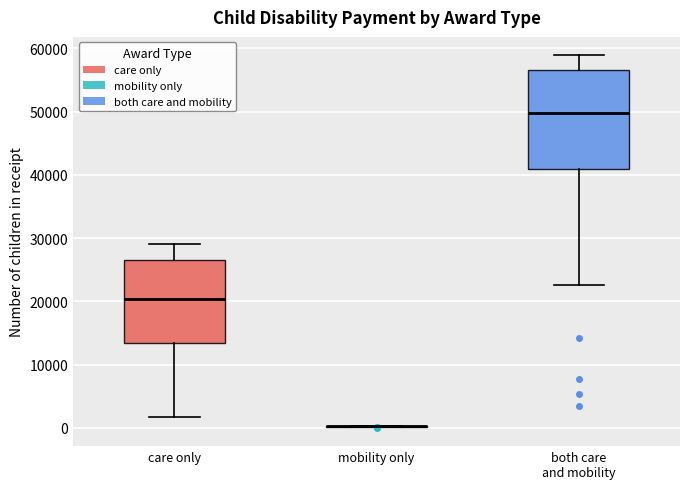

Comparing the boxes themselves (not the whiskers), which one is the tallest?

both care and mobility